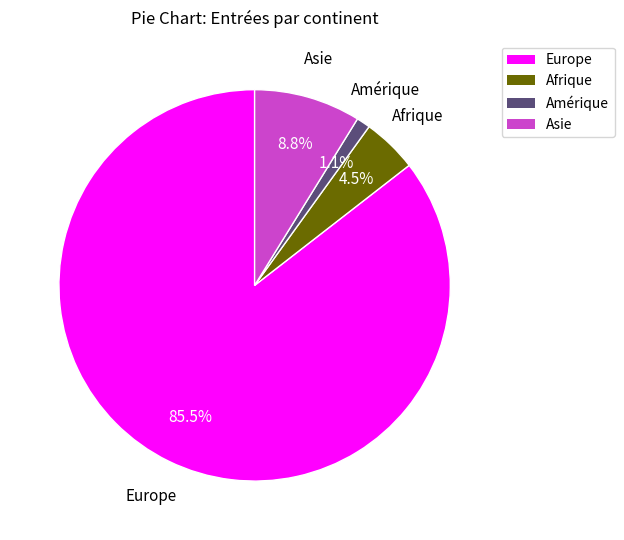

Between Amérique and Afrique, which is larger?

Afrique